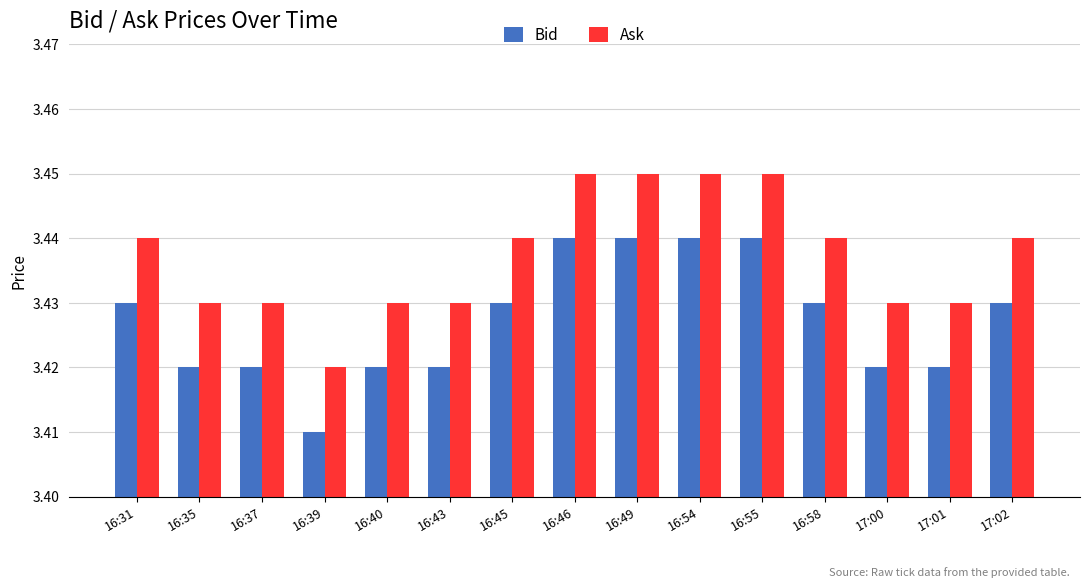

What position from the right is 16:55?

5